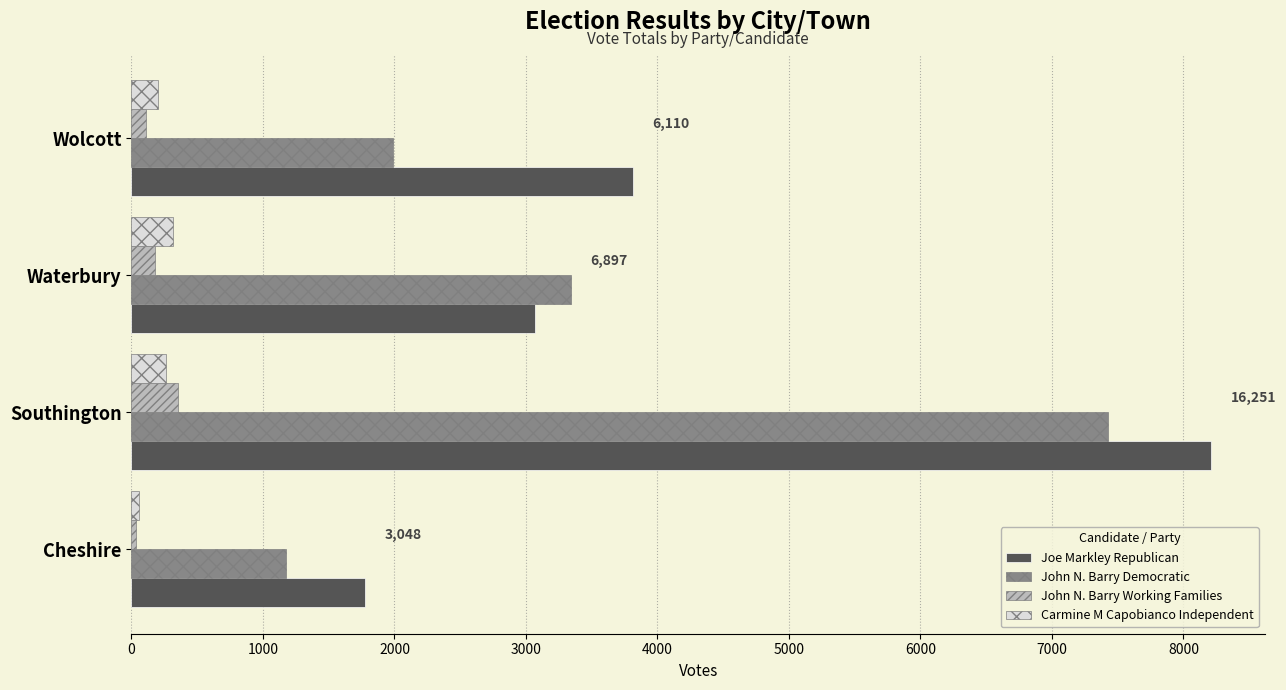

Which series has the largest total across all categories?

Joe Markley Republican